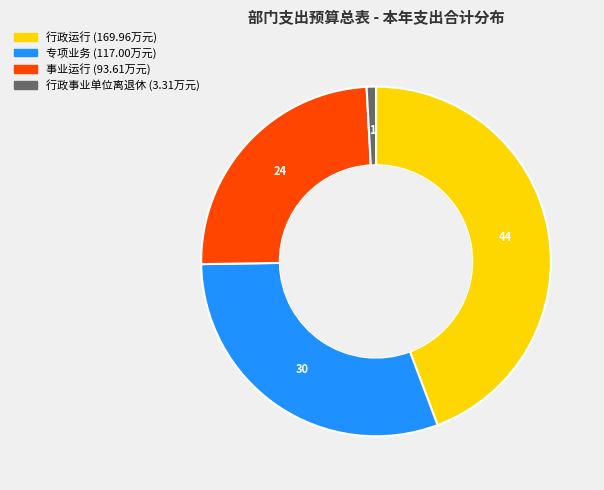

Rank the categories by value from lowest to highest.

行政事业单位离退休, 事业运行, 专项业务, 行政运行